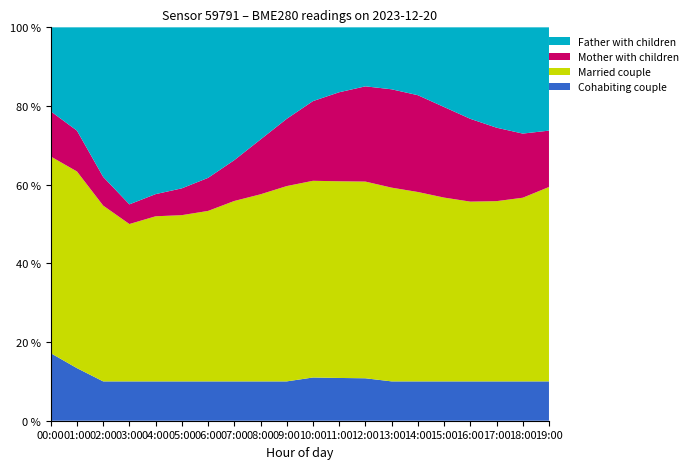

What is the lowest value of the Cohabiting couple series?

10.0